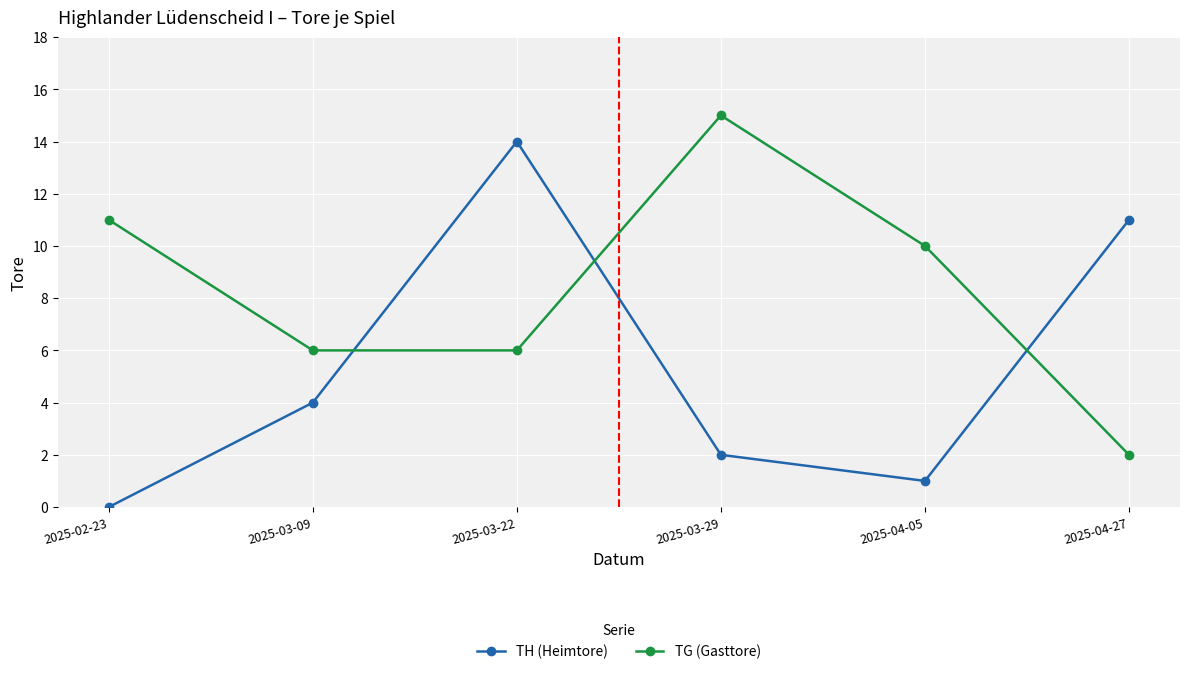

What is the sum of all TG (Gasttore) values?

50